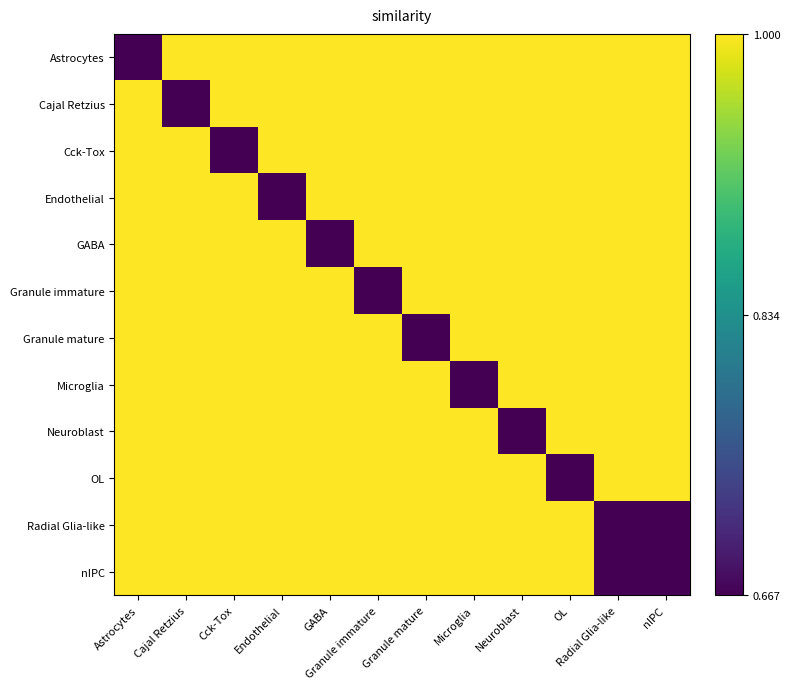

Reading left to right, what are all the values shown in this chart?

Astrocytes: Astrocytes=0	Cajal Retzius=1	Cck-Tox=1	Endothelial=1	GABA=1	Granule immature=1	Granule mature=1	Microglia=1	Neuroblast=1	OL=1	Radial Glia-like=1	nIPC=1
Cajal Retzius: Astrocytes=1	Cajal Retzius=0	Cck-Tox=1	Endothelial=1	GABA=1	Granule immature=1	Granule mature=1	Microglia=1	Neuroblast=1	OL=1	Radial Glia-like=1	nIPC=1
Cck-Tox: Astrocytes=1	Cajal Retzius=1	Cck-Tox=0	Endothelial=1	GABA=1	Granule immature=1	Granule mature=1	Microglia=1	Neuroblast=1	OL=1	Radial Glia-like=1	nIPC=1
Endothelial: Astrocytes=1	Cajal Retzius=1	Cck-Tox=1	Endothelial=0	GABA=1	Granule immature=1	Granule mature=1	Microglia=1	Neuroblast=1	OL=1	Radial Glia-like=1	nIPC=1
GABA: Astrocytes=1	Cajal Retzius=1	Cck-Tox=1	Endothelial=1	GABA=0	Granule immature=1	Granule mature=1	Microglia=1	Neuroblast=1	OL=1	Radial Glia-like=1	nIPC=1
Granule immature: Astrocytes=1	Cajal Retzius=1	Cck-Tox=1	Endothelial=1	GABA=1	Granule immature=0	Granule mature=1	Microglia=1	Neuroblast=1	OL=1	Radial Glia-like=1	nIPC=1
Granule mature: Astrocytes=1	Cajal Retzius=1	Cck-Tox=1	Endothelial=1	GABA=1	Granule immature=1	Granule mature=0	Microglia=1	Neuroblast=1	OL=1	Radial Glia-like=1	nIPC=1
Microglia: Astrocytes=1	Cajal Retzius=1	Cck-Tox=1	Endothelial=1	GABA=1	Granule immature=1	Granule mature=1	Microglia=0	Neuroblast=1	OL=1	Radial Glia-like=1	nIPC=1
Neuroblast: Astrocytes=1	Cajal Retzius=1	Cck-Tox=1	Endothelial=1	GABA=1	Granule immature=1	Granule mature=1	Microglia=1	Neuroblast=0	OL=1	Radial Glia-like=1	nIPC=1
OL: Astrocytes=1	Cajal Retzius=1	Cck-Tox=1	Endothelial=1	GABA=1	Granule immature=1	Granule mature=1	Microglia=1	Neuroblast=1	OL=0	Radial Glia-like=1	nIPC=1
Radial Glia-like: Astrocytes=1	Cajal Retzius=1	Cck-Tox=1	Endothelial=1	GABA=1	Granule immature=1	Granule mature=1	Microglia=1	Neuroblast=1	OL=1	Radial Glia-like=0	nIPC=0
nIPC: Astrocytes=1	Cajal Retzius=1	Cck-Tox=1	Endothelial=1	GABA=1	Granule immature=1	Granule mature=1	Microglia=1	Neuroblast=1	OL=1	Radial Glia-like=0	nIPC=0